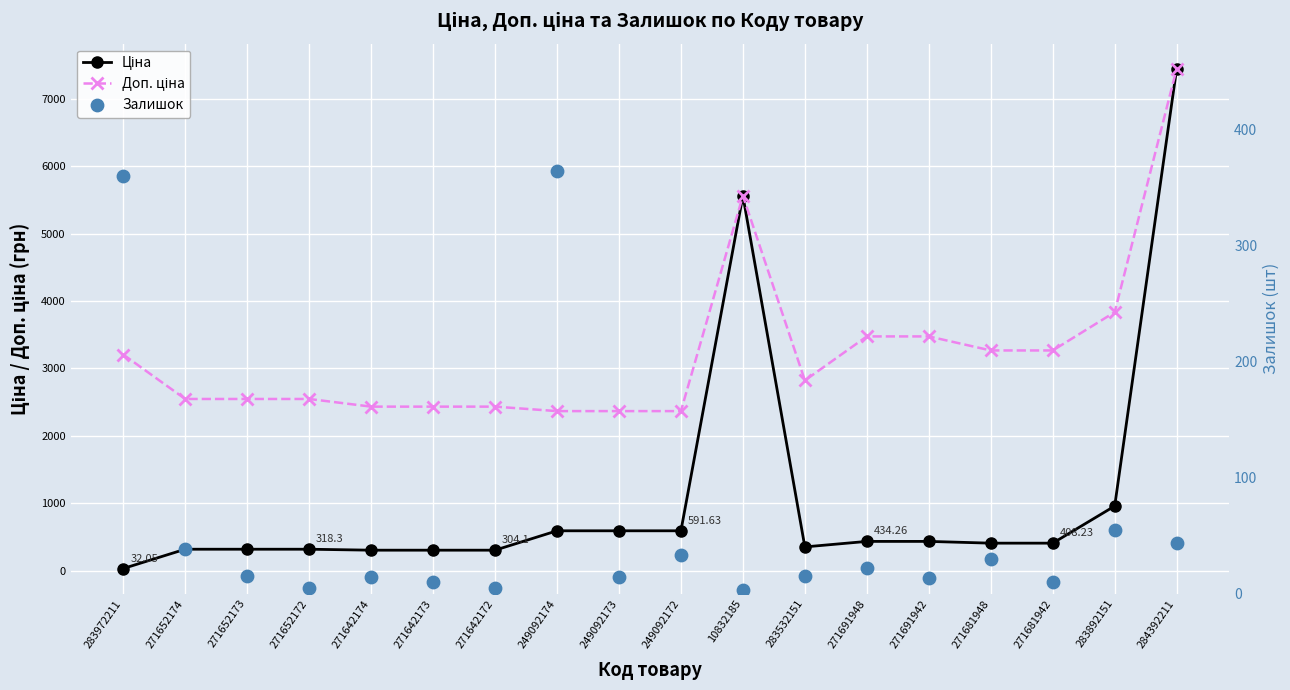

Which series has the widest spread of Y values?

Ціна